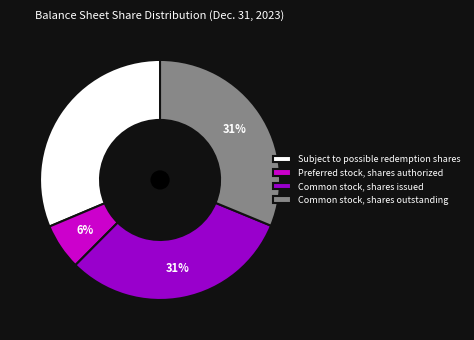

Is the sum of Common stock, shares outstanding and Subject to possible redemption shares greater than half?

Yes